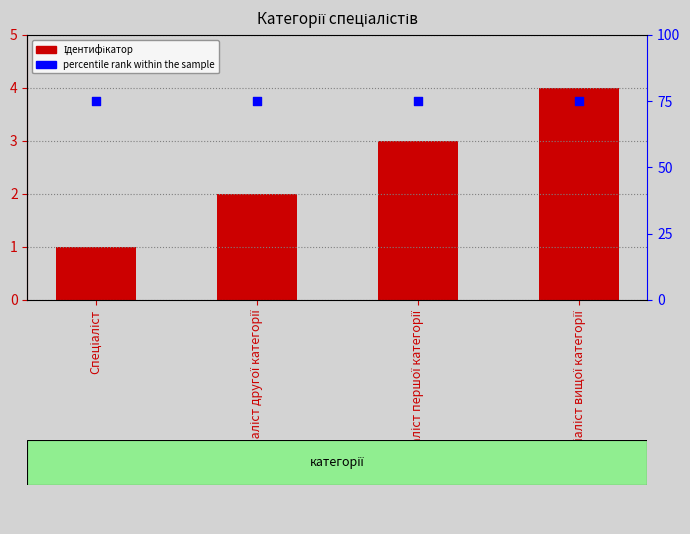

Is the value of Ідентифікатор at Спеціаліст вищої категорії greater than the value of percentile rank within the sample at Спеціаліст вищої категорії?

No